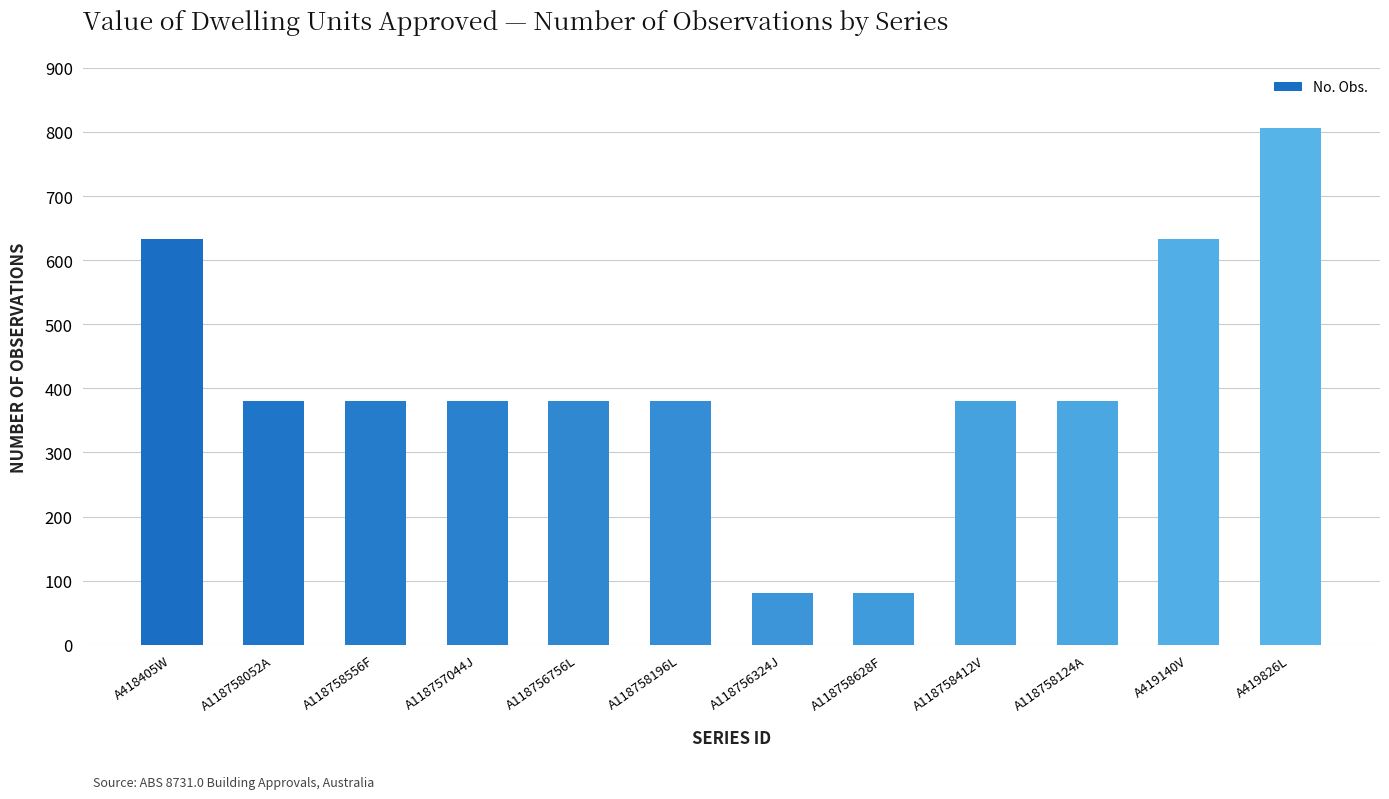

Where does the data first go above 381?

A418405W